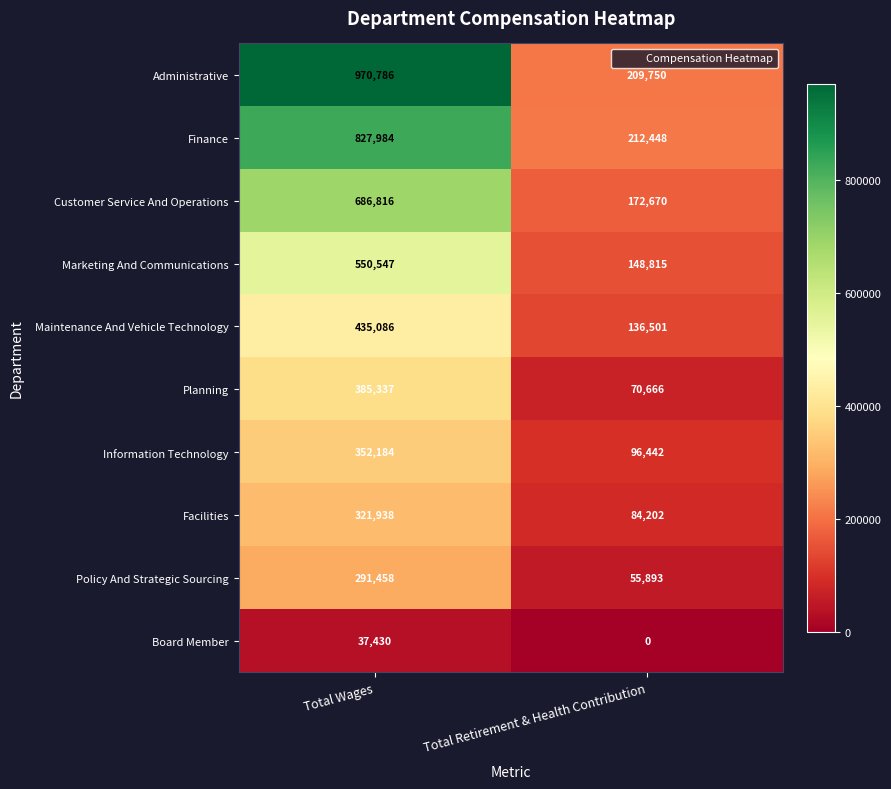

The Maintenance And Vehicle Technology series shows 435086 at Total Wages. True or false?

True